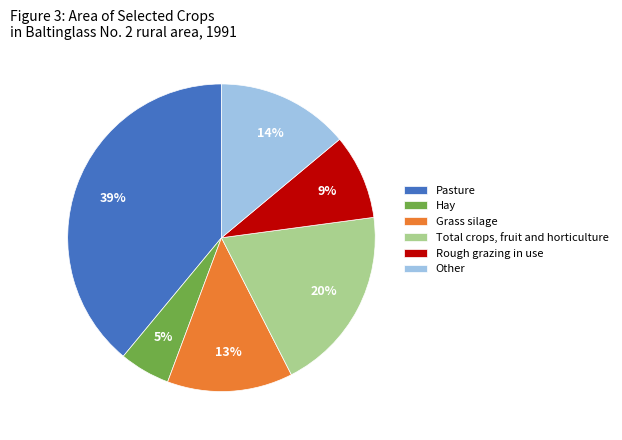

Is there any slice that represents more than half of the pie?

No